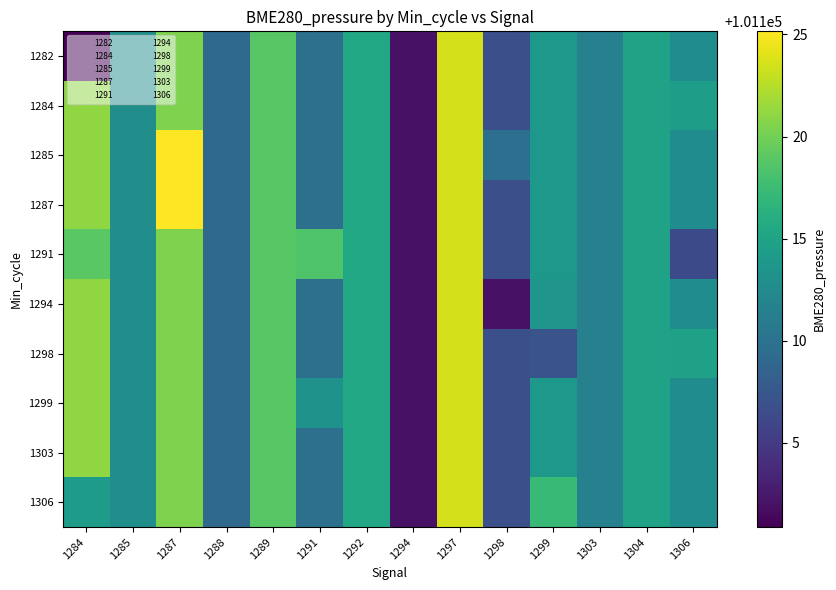

How many series are shown in this chart?

10